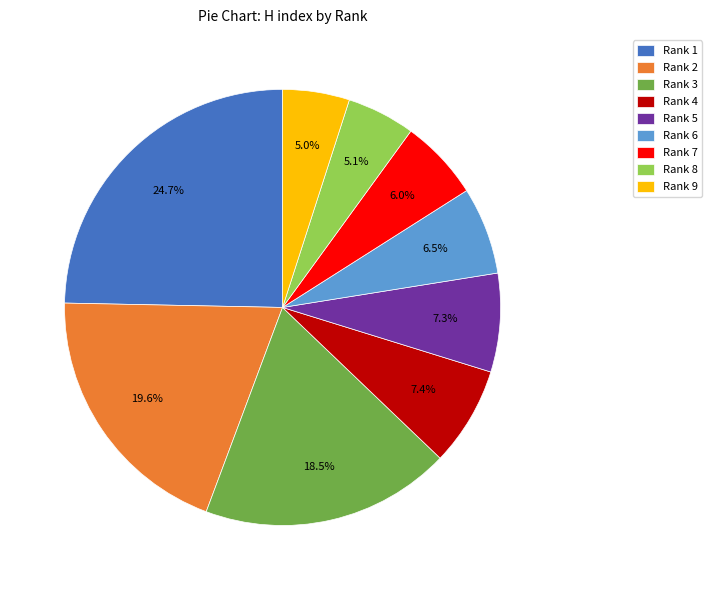

How many segments does this pie chart have?

9